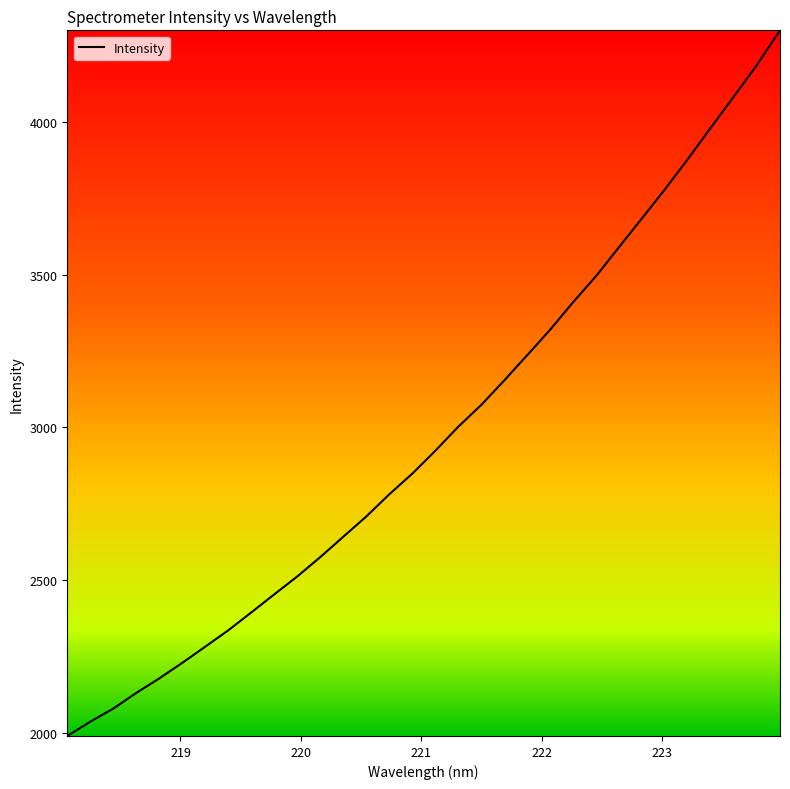

Does the chart display data point markers on the line(s)?

No